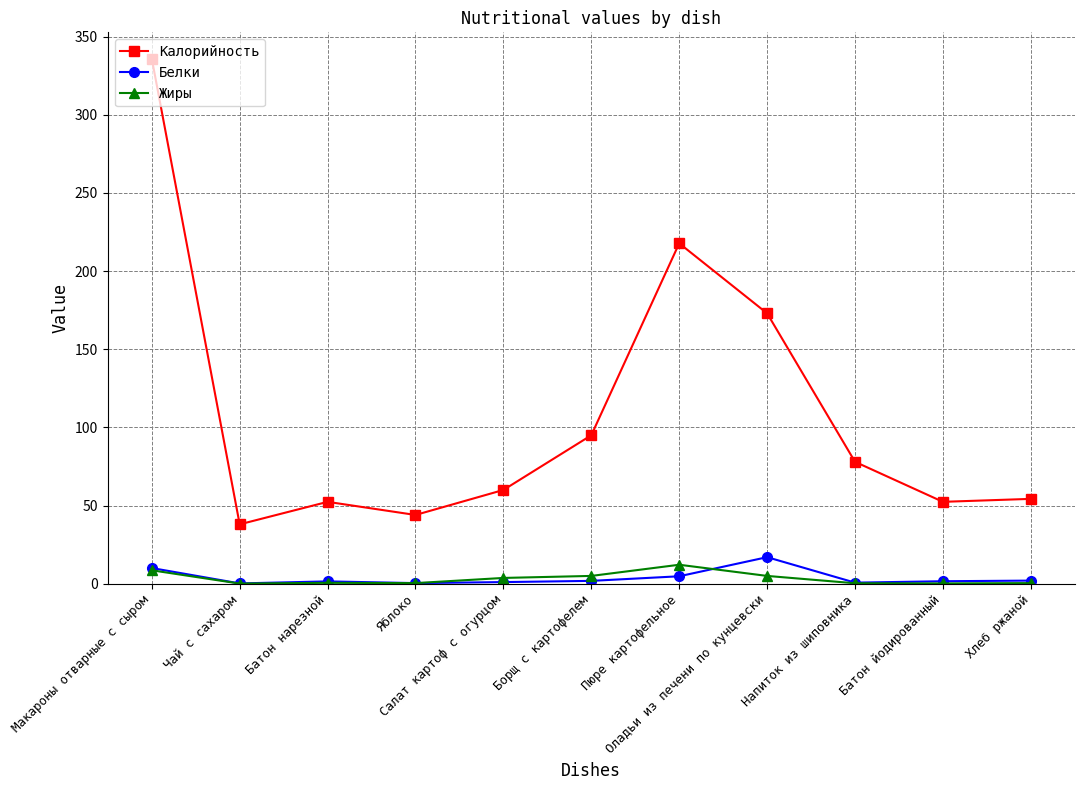

What is the maximum value for Калорийность?

336.0